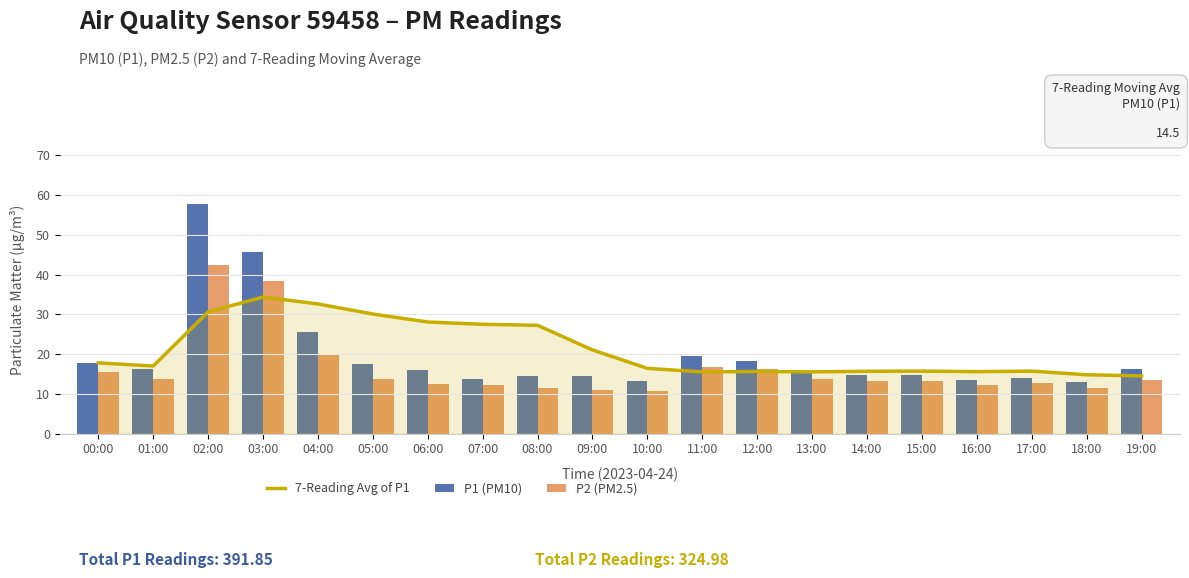

At which label is P2 (PM2.5) closest to 26?

04:00